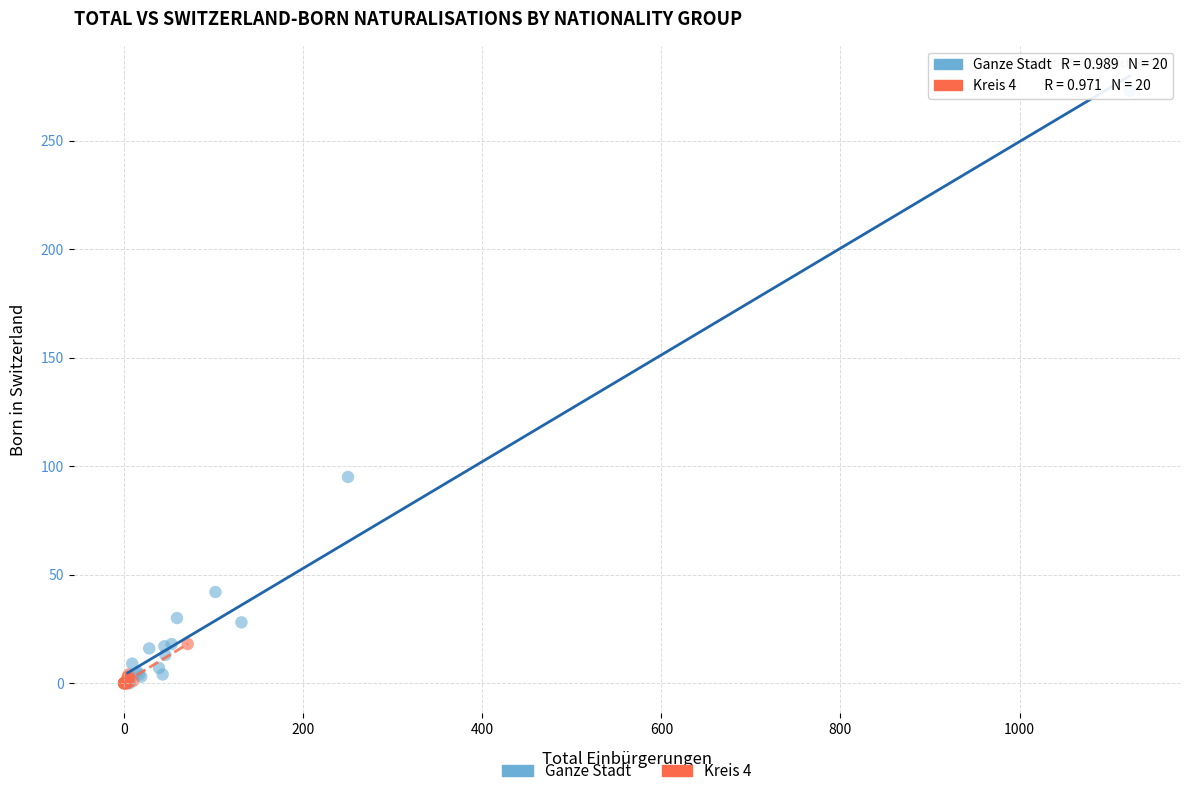

What are all the series names shown in the legend?

Ganze Stadt, Kreis 4